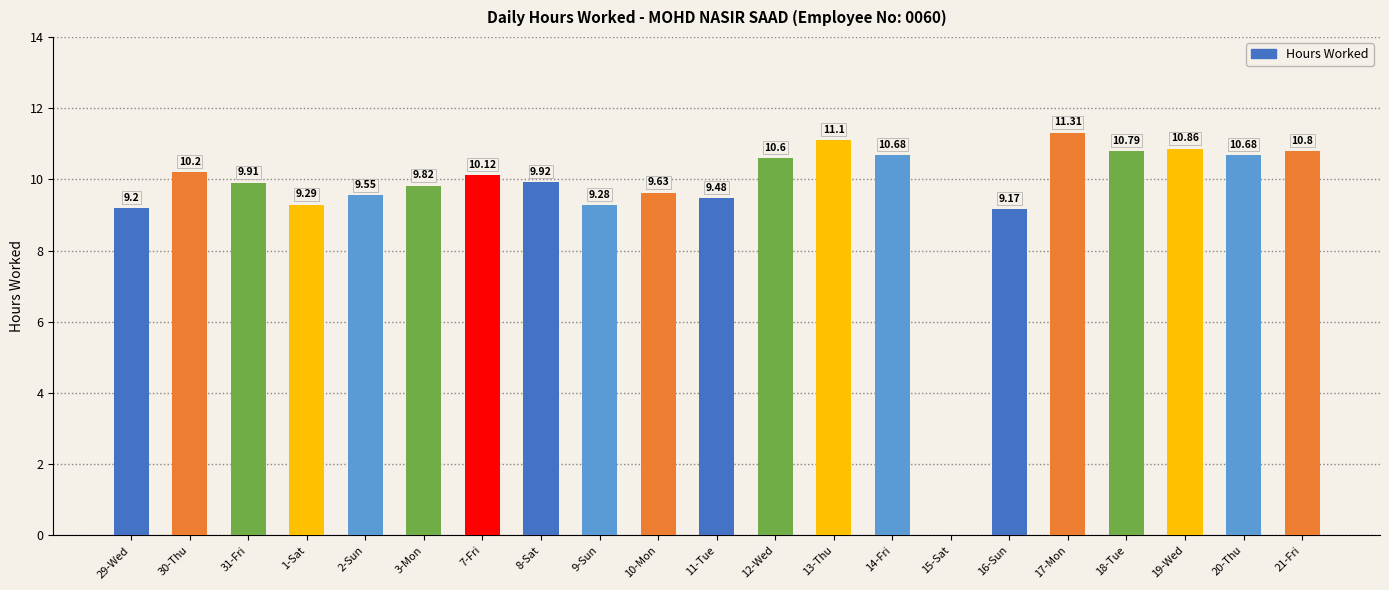

What is the change in value from 29-Wed to 8-Sat?

+0.7